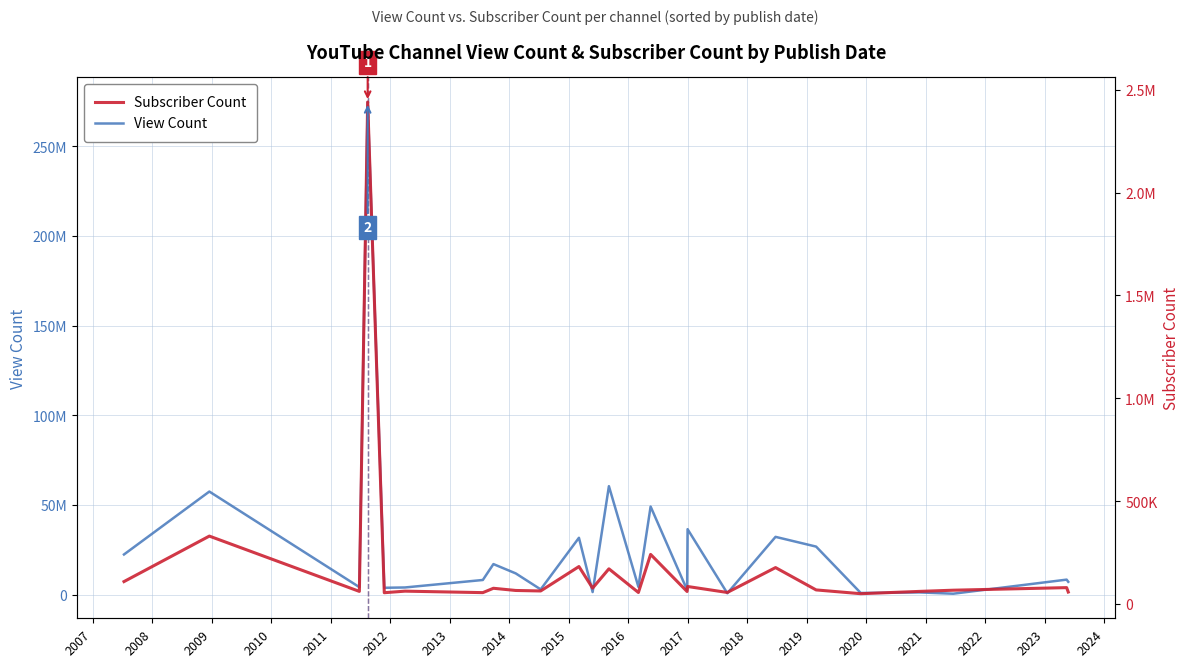

How many interior local valleys does the Subscriber Count series have?

9